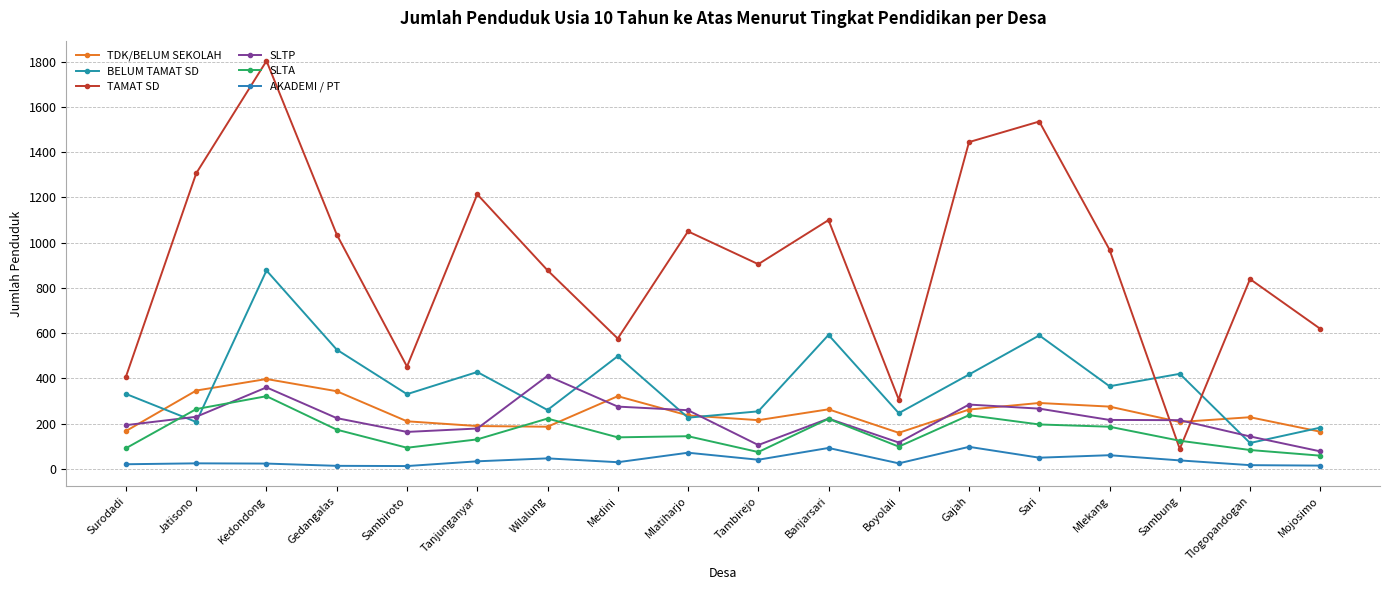

What value does the SLTP series have at Mlatiharjo?

259